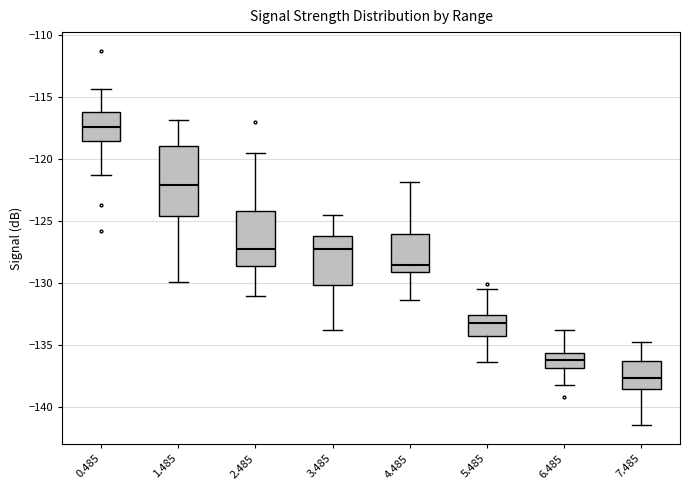

Reading left to right, transcribe this box plot: for each box, give where its median line is, the range the box spans, and where its two whiskers end, as read against the y-axis. The values are not printed on the chart, so give them approximately, as read against the axis.

0.485: median -117.5, box -118.5 to -116.0, whiskers -121.5 to -114.5
1.485: median -122.0, box -124.5 to -119.0, whiskers -130.0 to -117.0
2.485: median -127.5, box -128.5 to -124.0, whiskers -131.0 to -119.5
3.485: median -127.5, box -130.0 to -126.0, whiskers -134.0 to -124.5
4.485: median -128.5, box -129.0 to -126.0, whiskers -131.5 to -122.0
5.485: median -133.0, box -134.5 to -132.5, whiskers -136.5 to -130.5
6.485: median -136.0, box -137.0 to -135.5, whiskers -138.0 to -134.0
7.485: median -137.5, box -138.5 to -136.5, whiskers -141.5 to -135.0